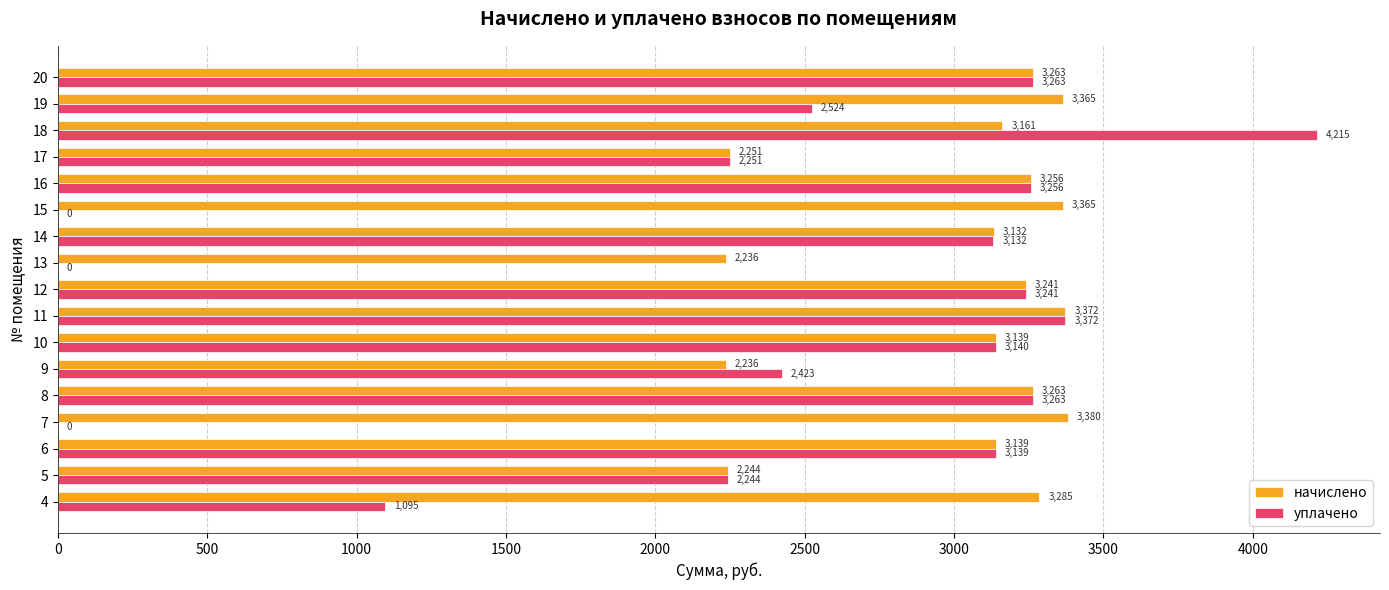

What value does the уплачено series have at 17?

2250.7